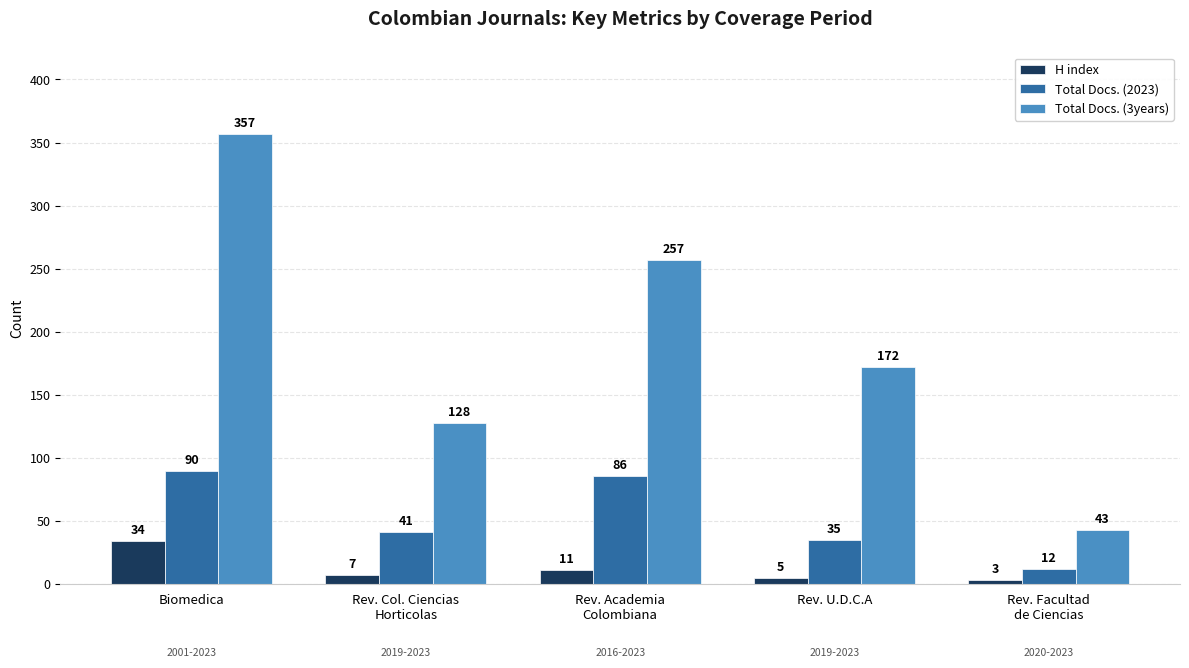

What is the difference between the maximum and minimum values in the Total Docs. (2023) series?

78